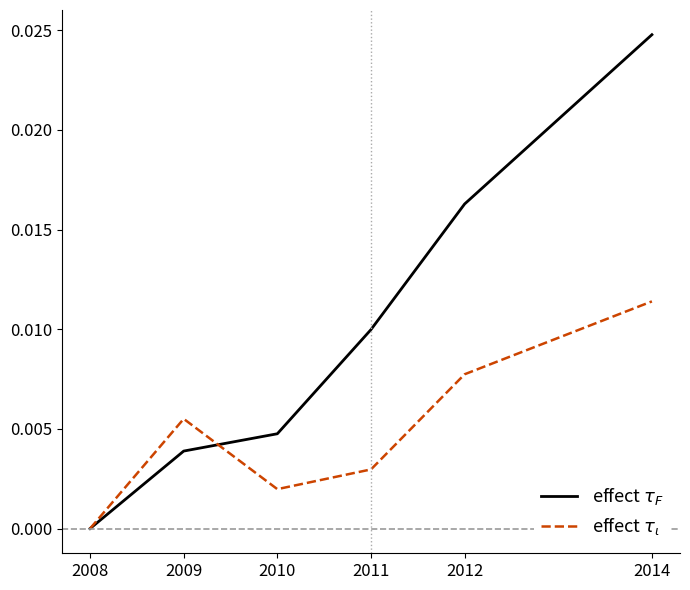

How many values in the effect $\tau_\iota$ series exceed 0?

5